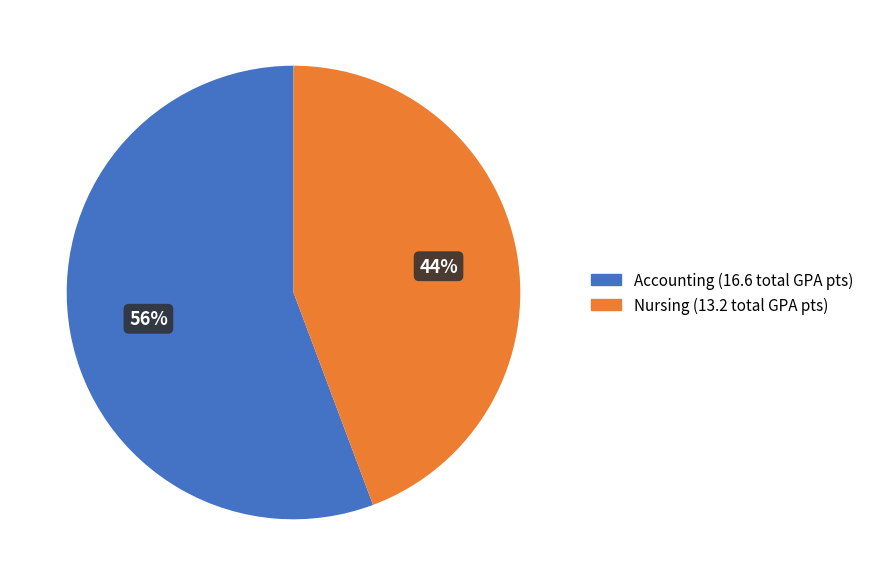

To the nearest percent, what is the average slice percentage?

50%